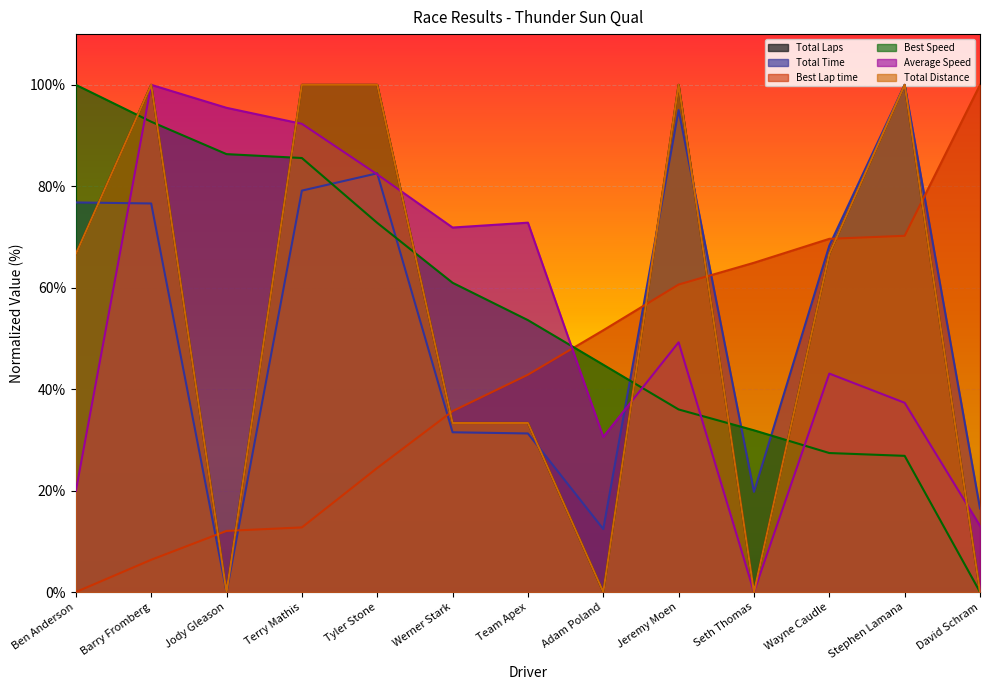

What is the total value across all series at Ben Anderson?

330.1